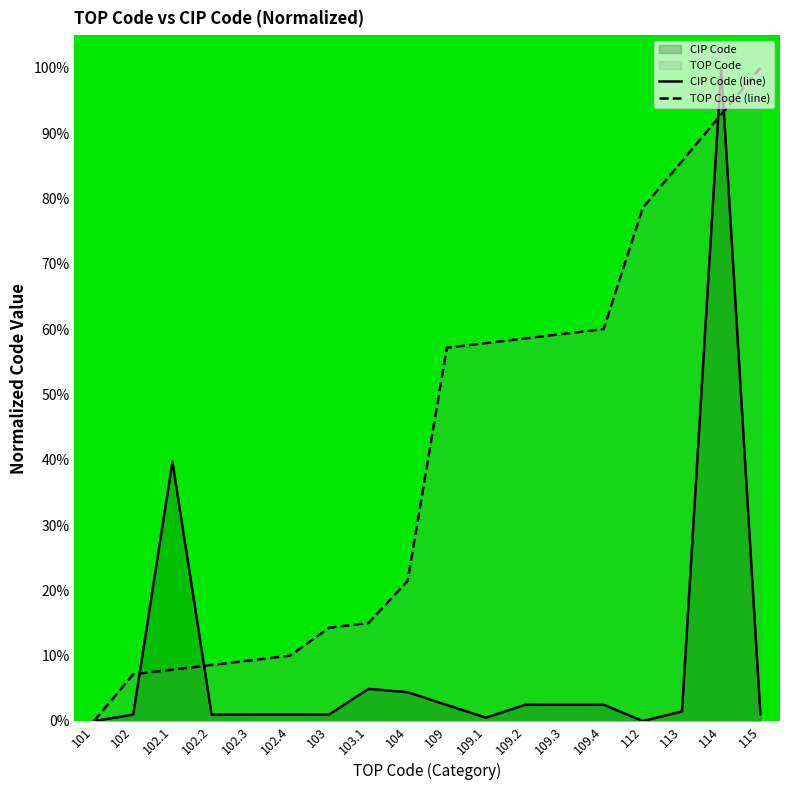

What is the value of the TOP Code (line) point at the 7th from the left?

14.3